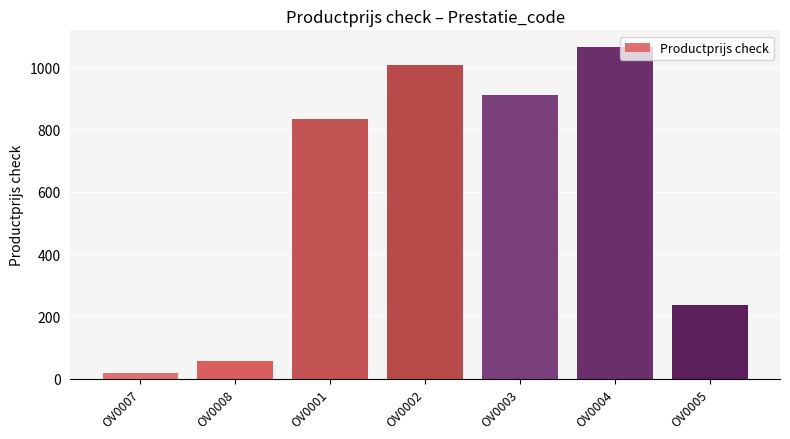

List the labels in order of value, largest first.

OV0004, OV0002, OV0003, OV0001, OV0005, OV0008, OV0007